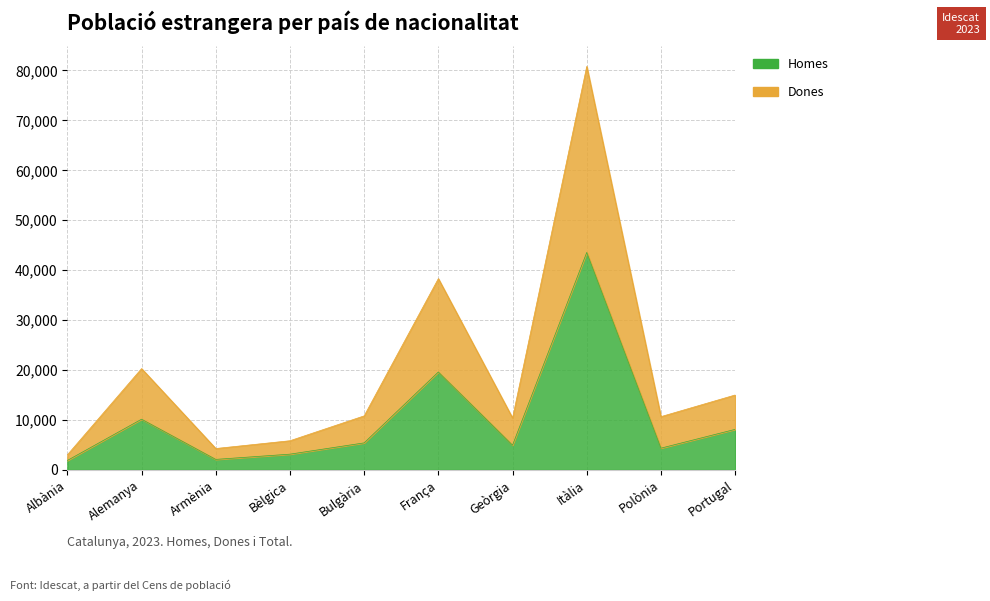

At which category does Homes reach its first local peak?

Alemanya